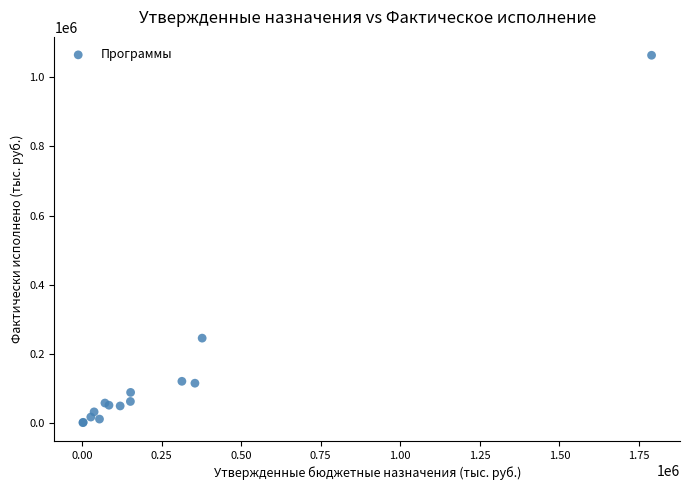

What Y value in the scatter plot is closest to 532221?

245138.2